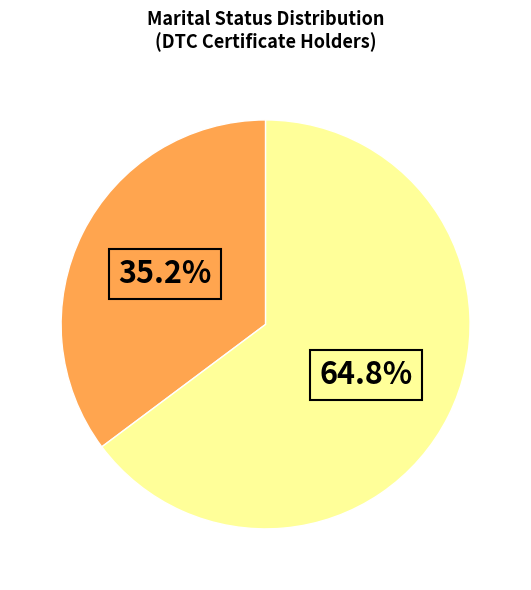

Is there a majority slice in this chart?

Yes